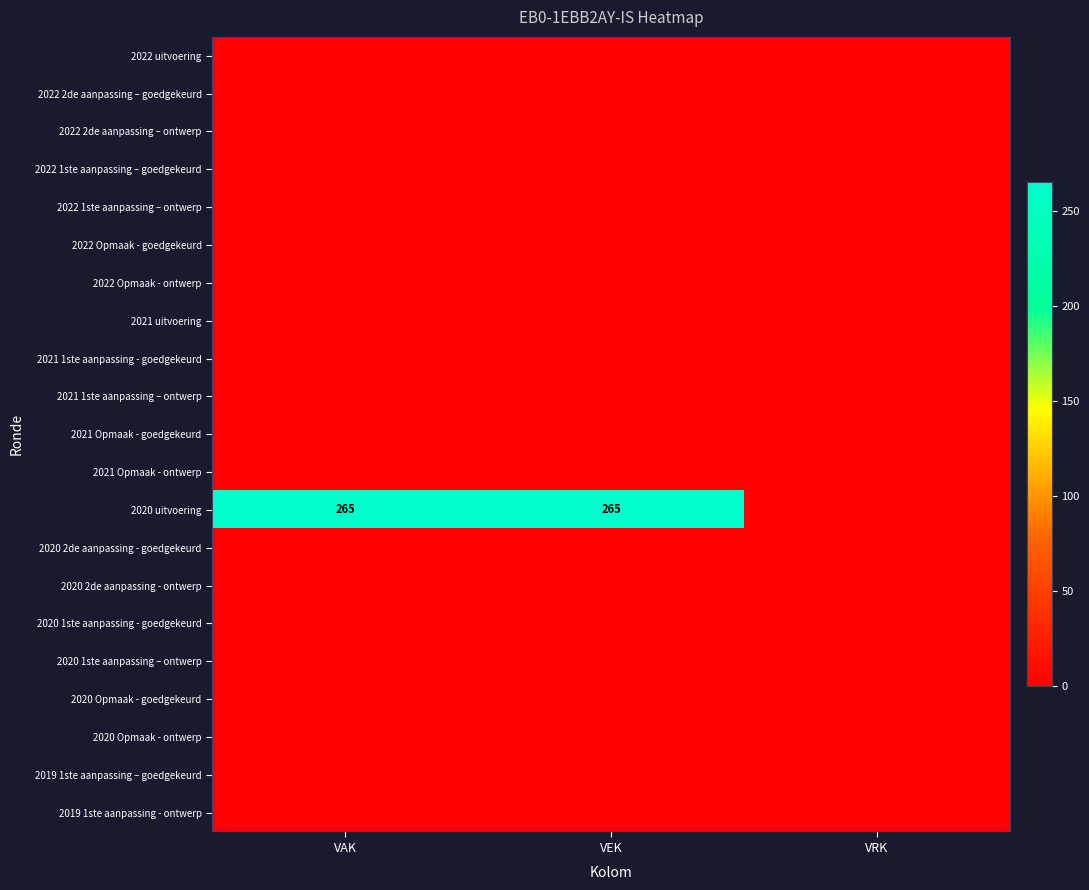

How many data points does each series have?

3